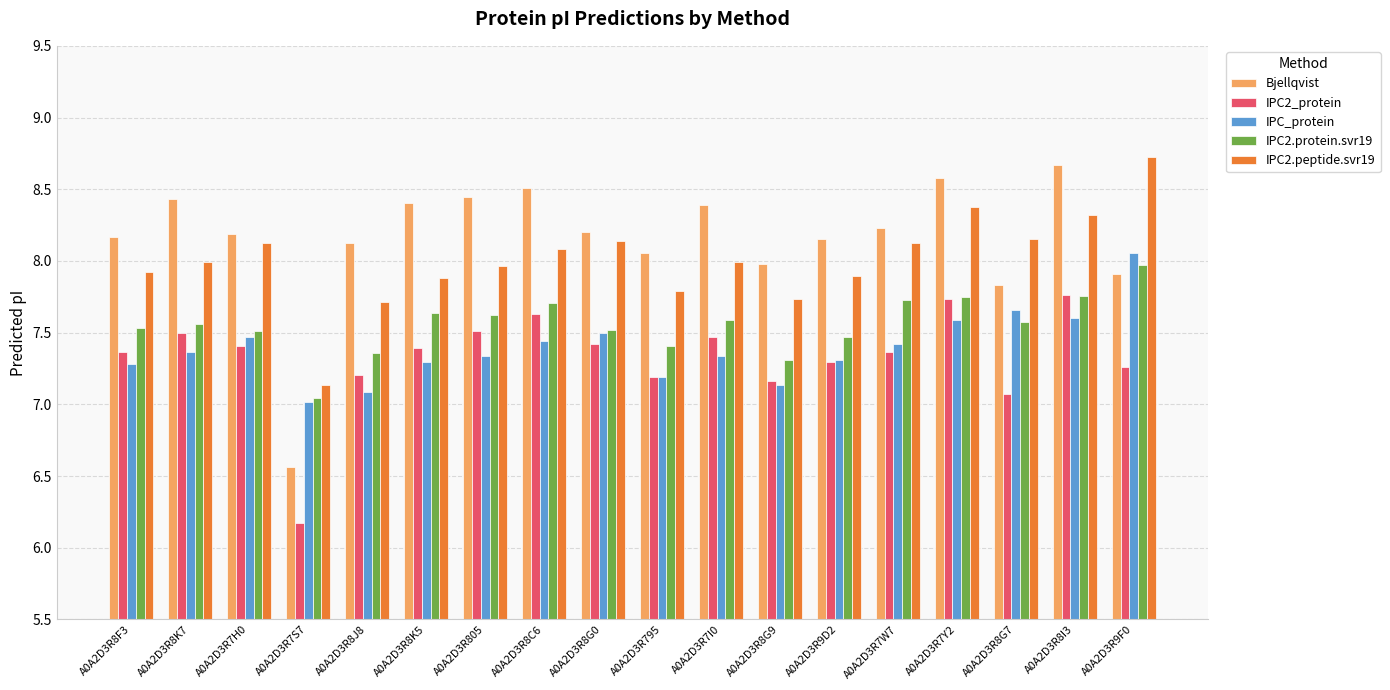

What is the sum of the IPC2.peptide.svr19 values at A0A2D3R7I0 and A0A2D3R9F0?

16.7